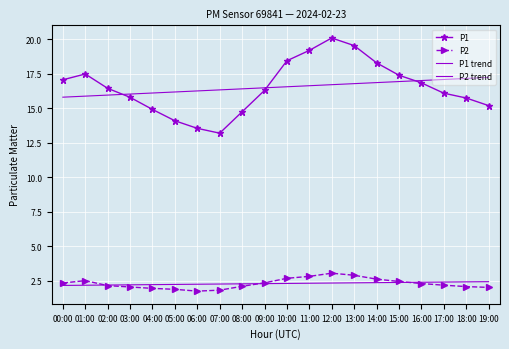

What is the label of the 9th point from the left?

08:00